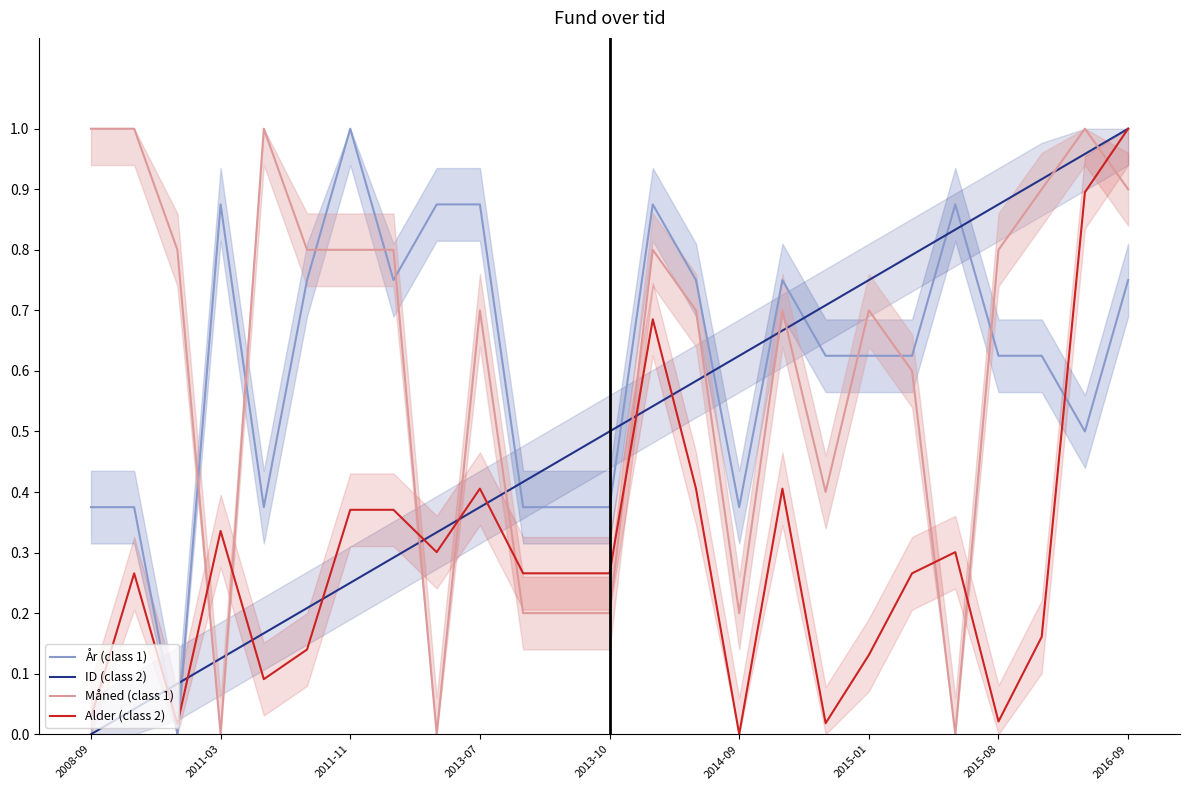

How many intersections are there between Måned (class 1) and ID (class 2)?

11